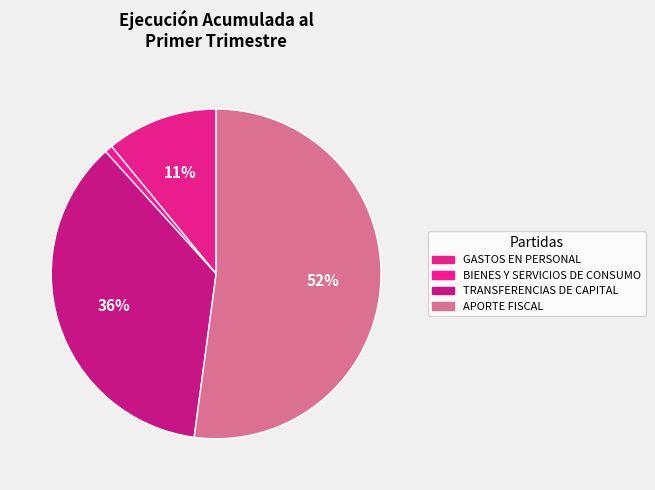

Is there any slice that represents more than half of the pie?

Yes